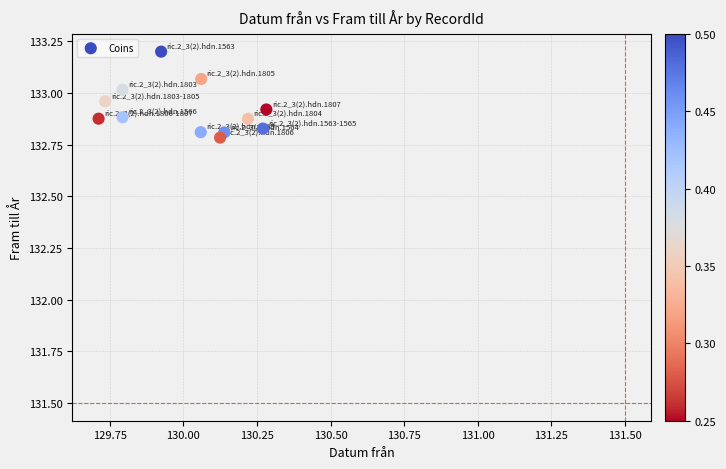

What is the range of Y values (max minus min)?

0.4